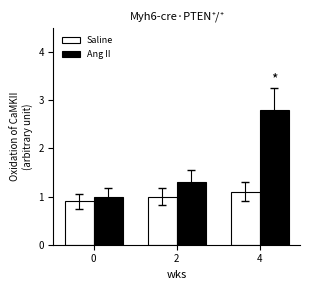

What are all the series names shown in the legend?

Saline, Ang II